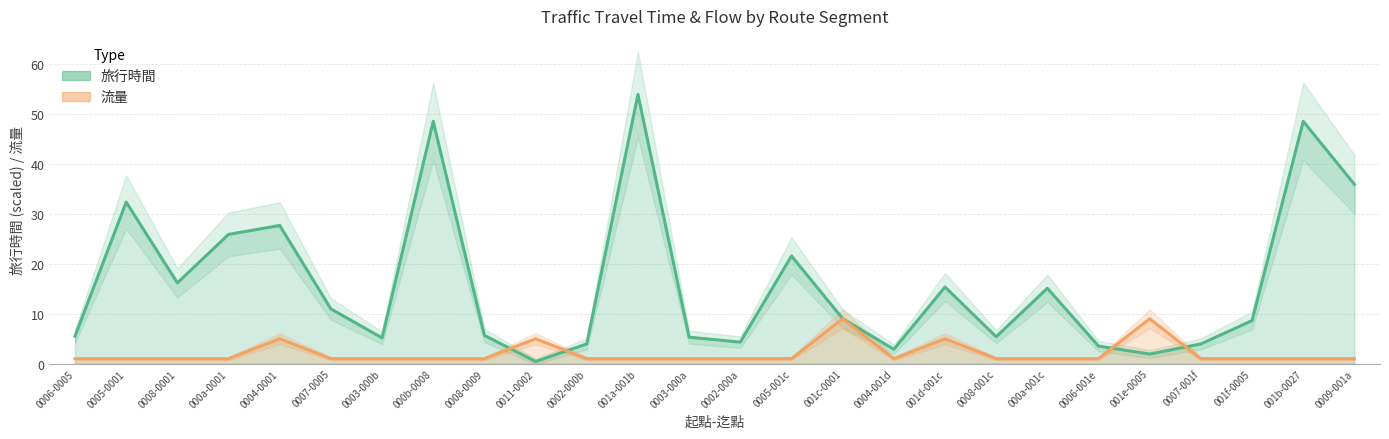

Does the chart have visible grid lines?

Yes